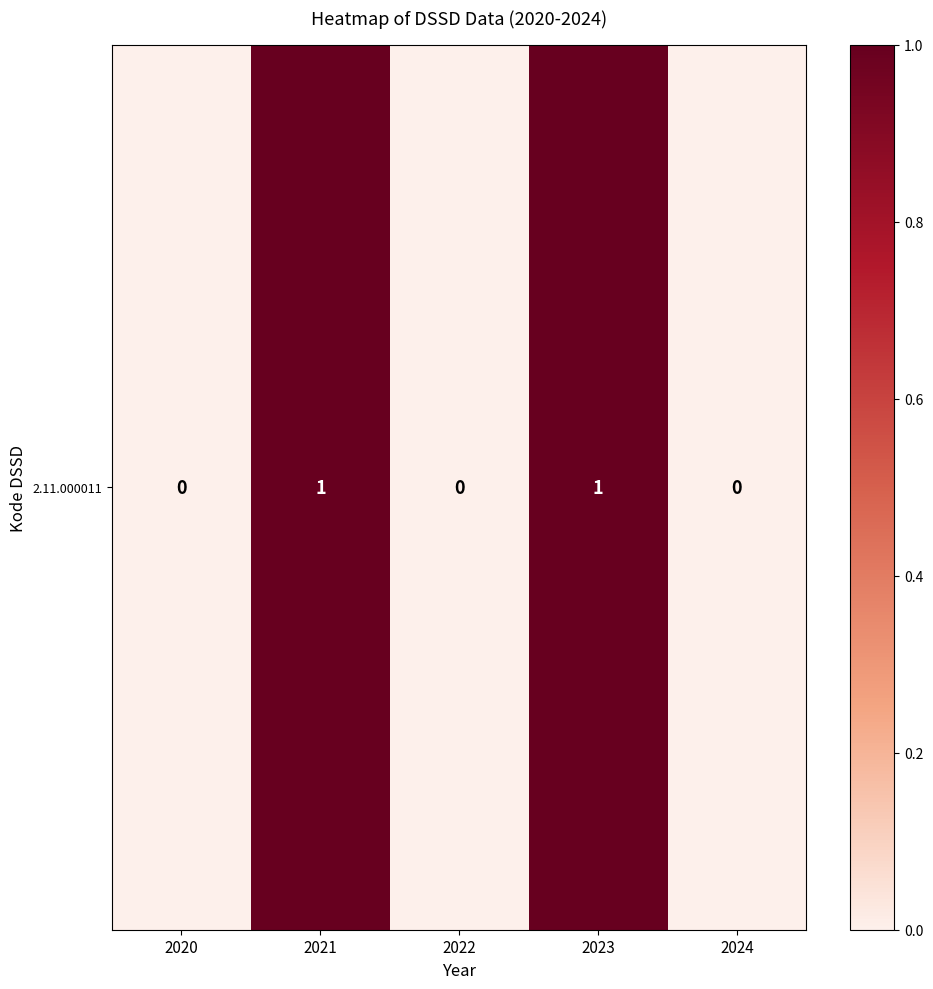

Reading right to left, extract all data points from this chart.

0	1	0	1	0